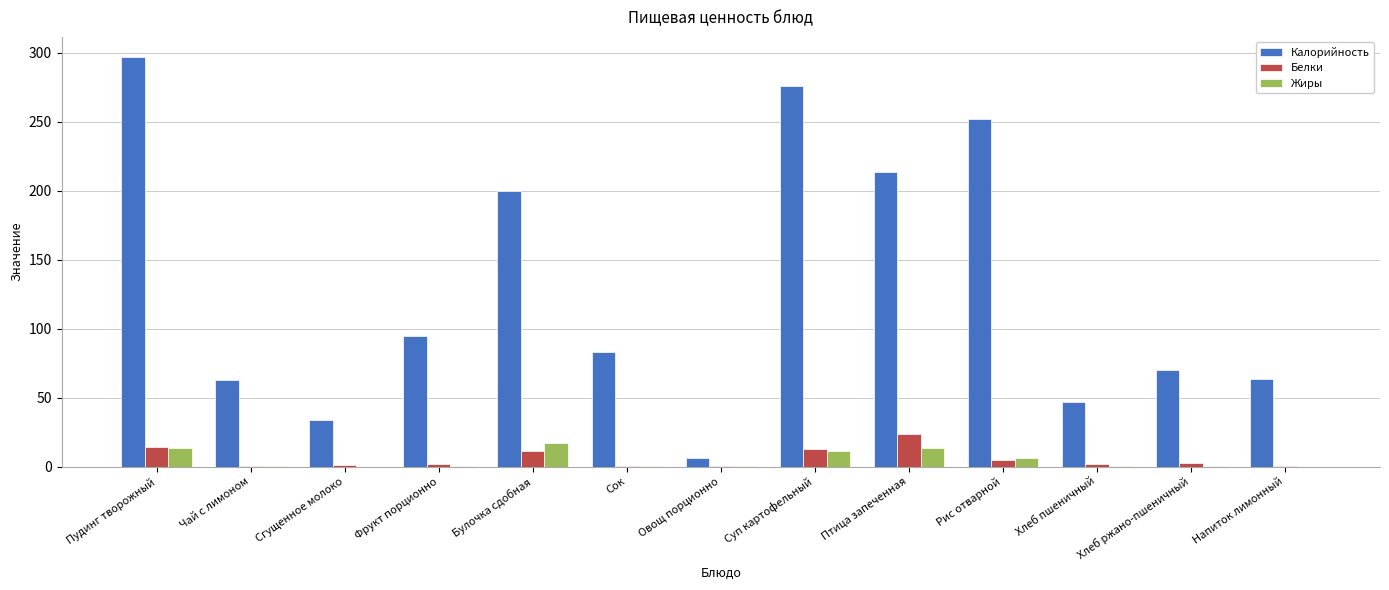

True or false: Белки has a value of 11.6 at Булочка сдобная.

True